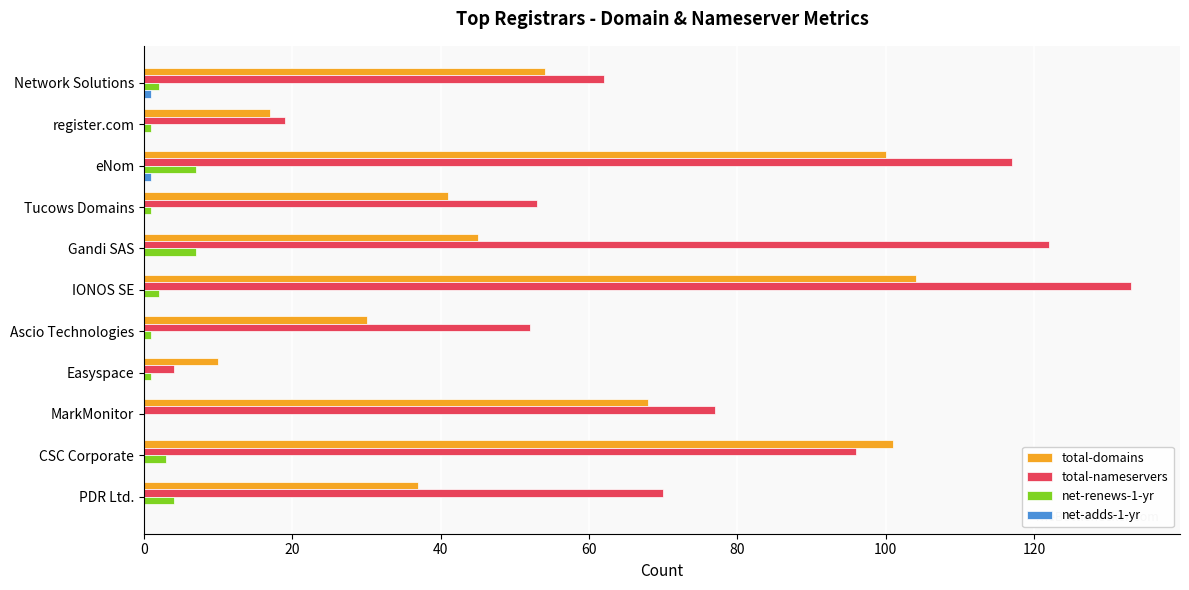

The value of total-nameservers at register.com is 19. True or false?

True